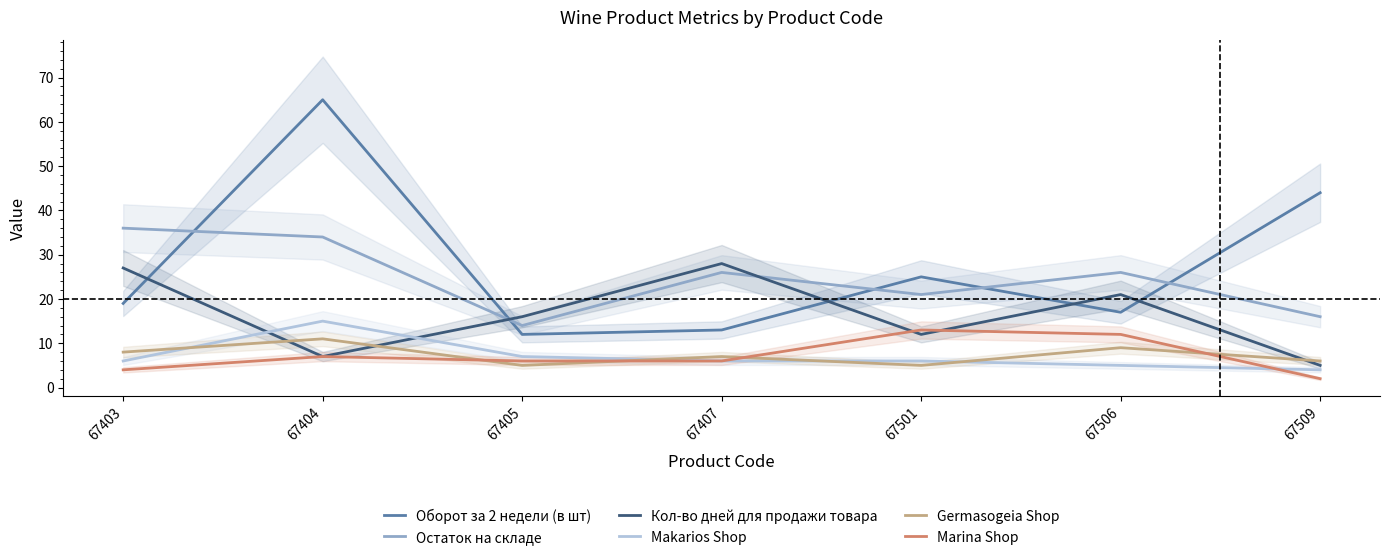

What is the highest value of the Кол-во дней для продажи товара series?

28